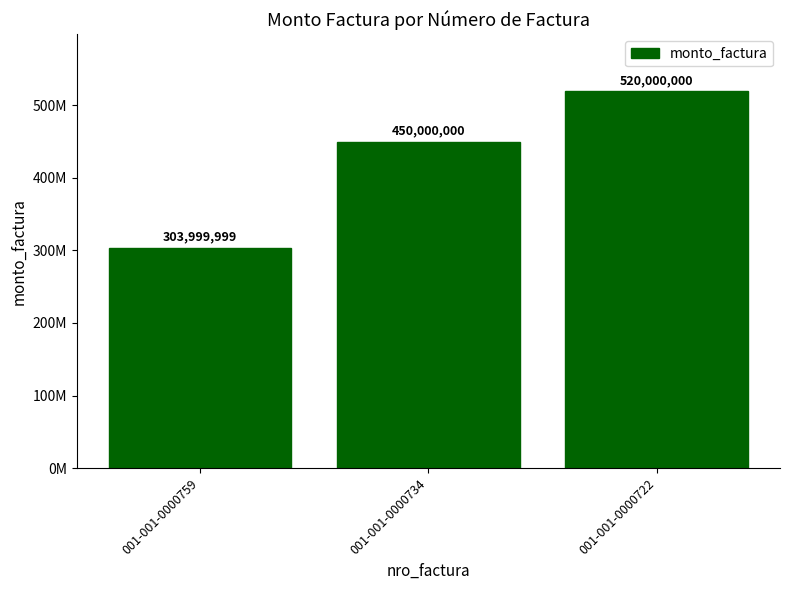

Are the bars horizontal?

No